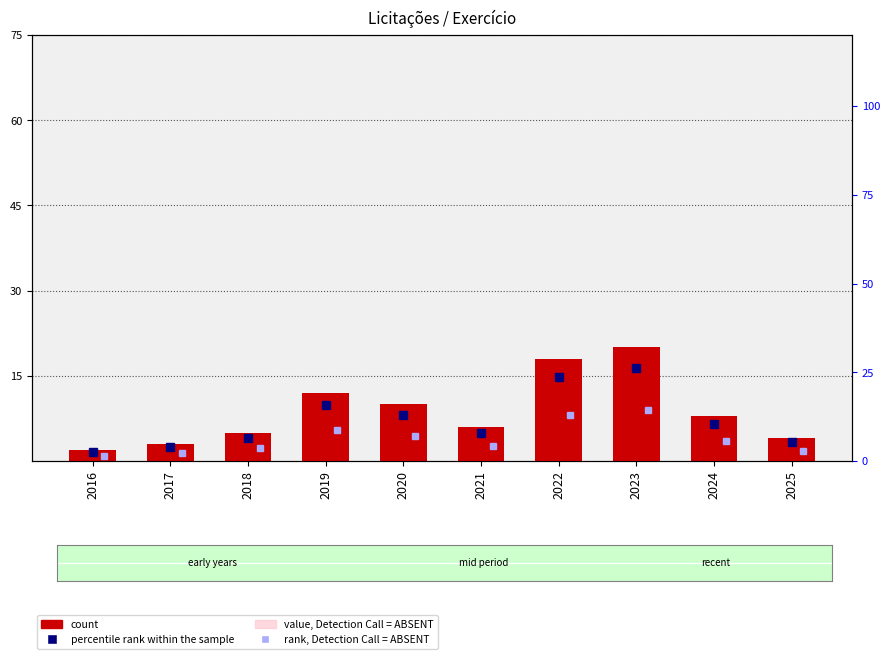

At which category does the chart reach its minimum across all series?

2016